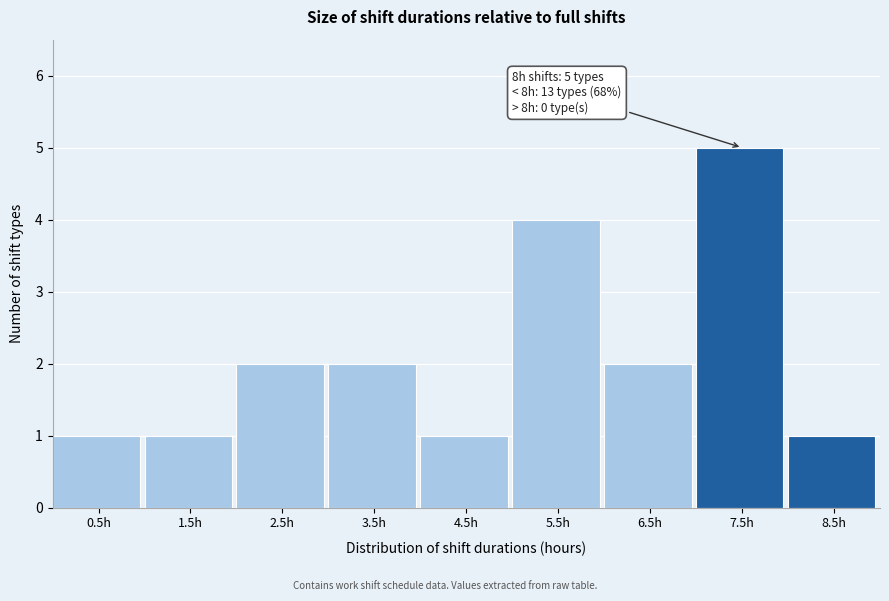

Reading left to right, transcribe all the data shown in this chart.

0.5h=1	1.5h=1	2.5h=2	3.5h=2	4.5h=1	5.5h=4	6.5h=2	7.5h=5	8.5h=1